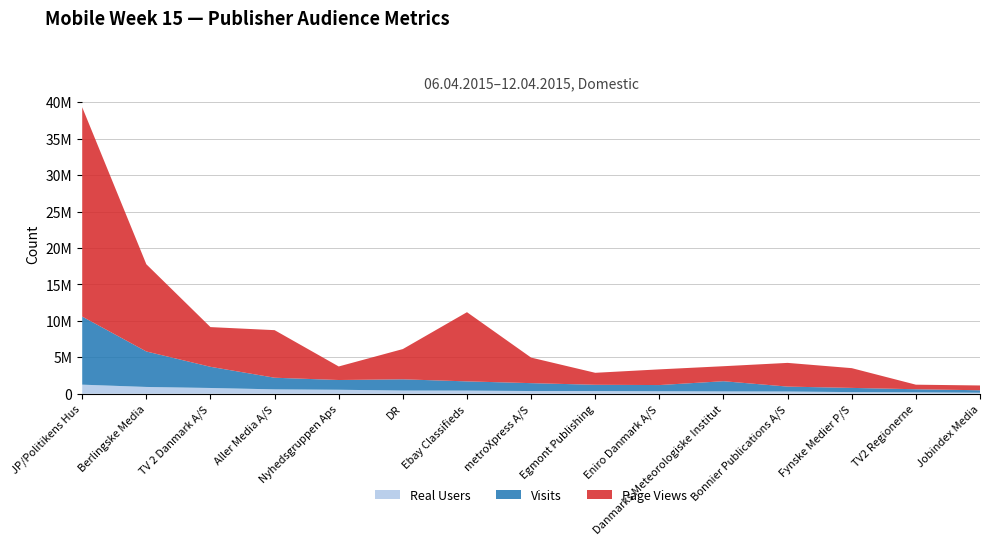

Reading right to left, transcribe all the data shown in this chart.

Page Views: 658709	625335	2710027	3253912	2058670	2153690	1643583	3505567	9493758	4151150	1859305	6525580	5448006	11966762	28720353
Visits: 335393	427126	576146	674382	1399017	848987	860849	1081565	1266091	1541534	1334968	1597112	2904233	4866426	9338829
Real Users: 143347	192024	227378	307295	321087	343968	370443	374409	431588	439550	550308	602670	792559	933694	1247512